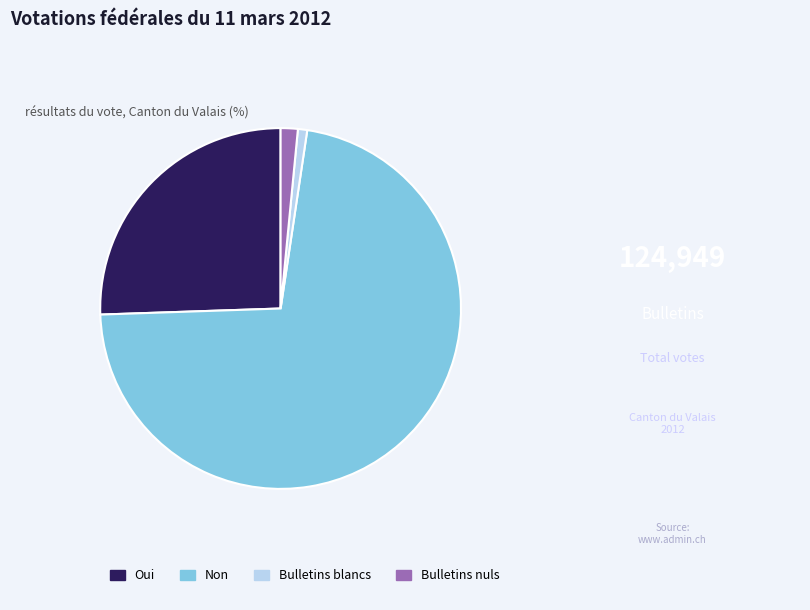

Which has a higher value, Bulletins blancs or Oui?

Oui